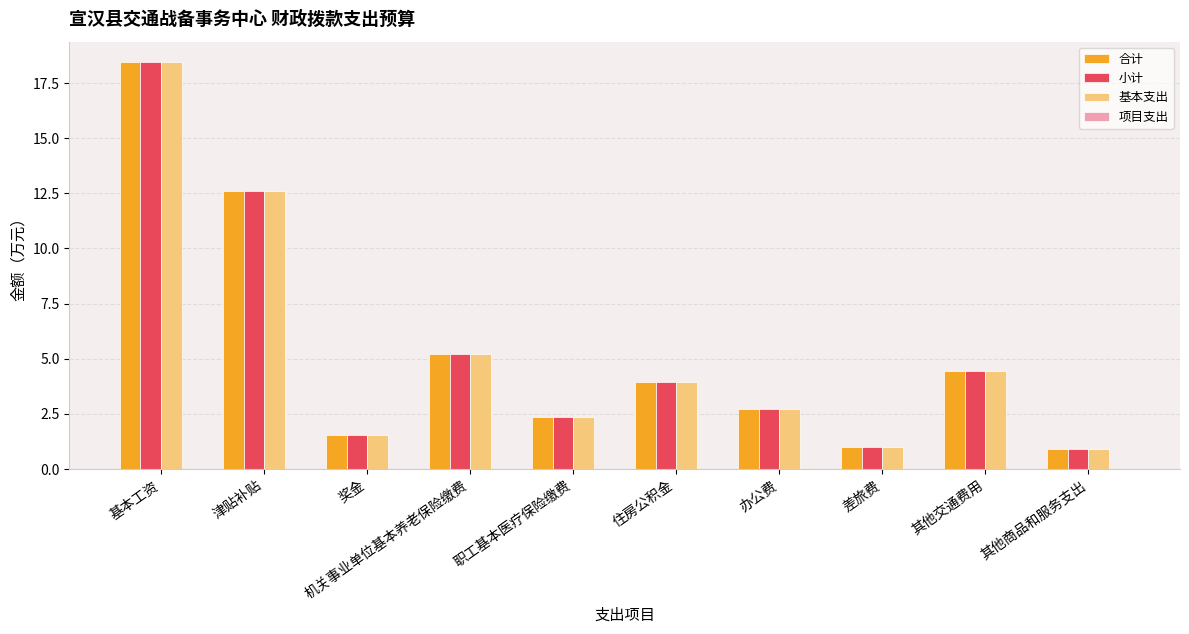

What is the sum of all 小计 values?

53.2